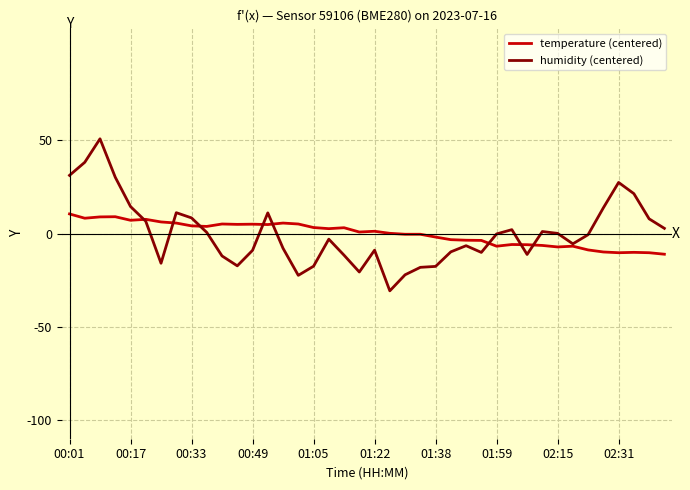

List the series in order of their peak value, highest first.

humidity (centered), temperature (centered)